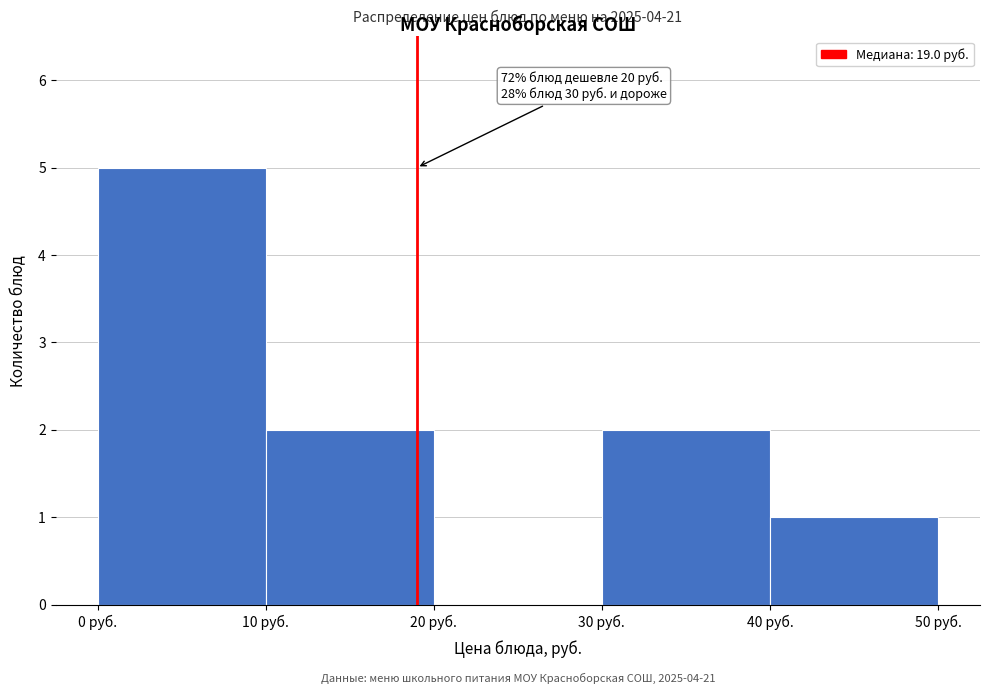

Which range on the x-axis has the tallest bar?

0 to 10